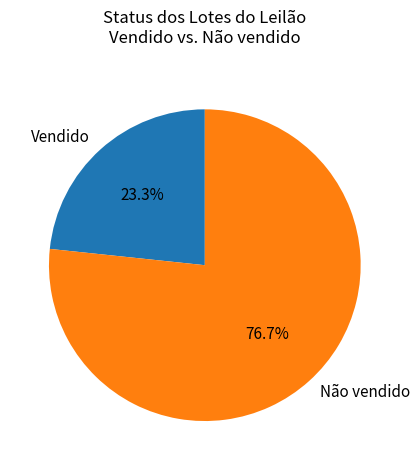

To the nearest percent, what percentage of the pie is Não vendido?

77%